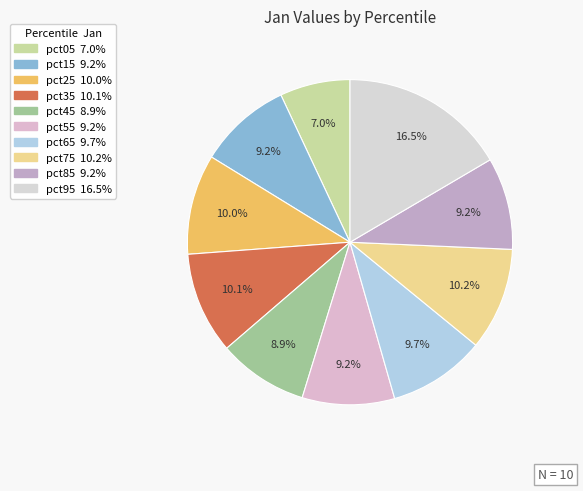

Count the number of slices in the pie.

10